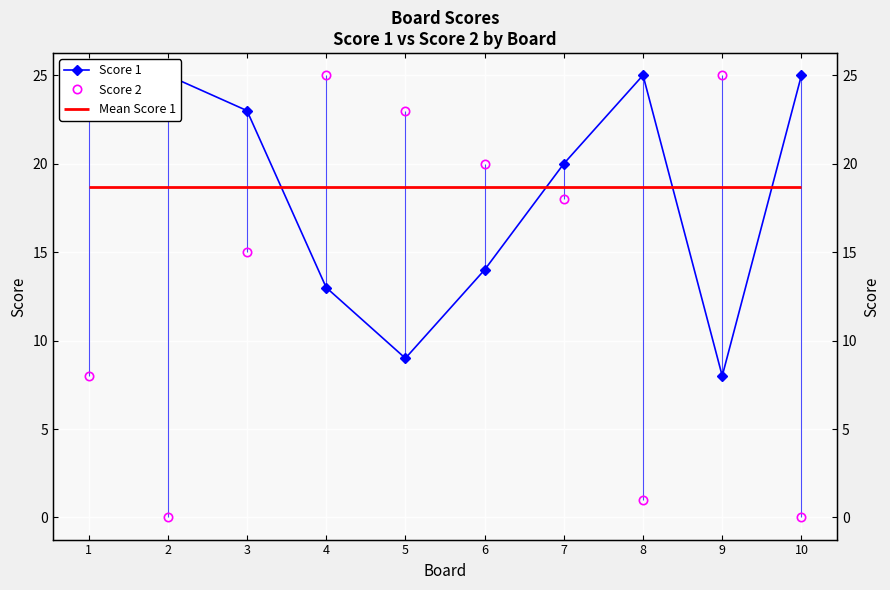

Between 2 and 9, which series saw the biggest shift?

Score 2